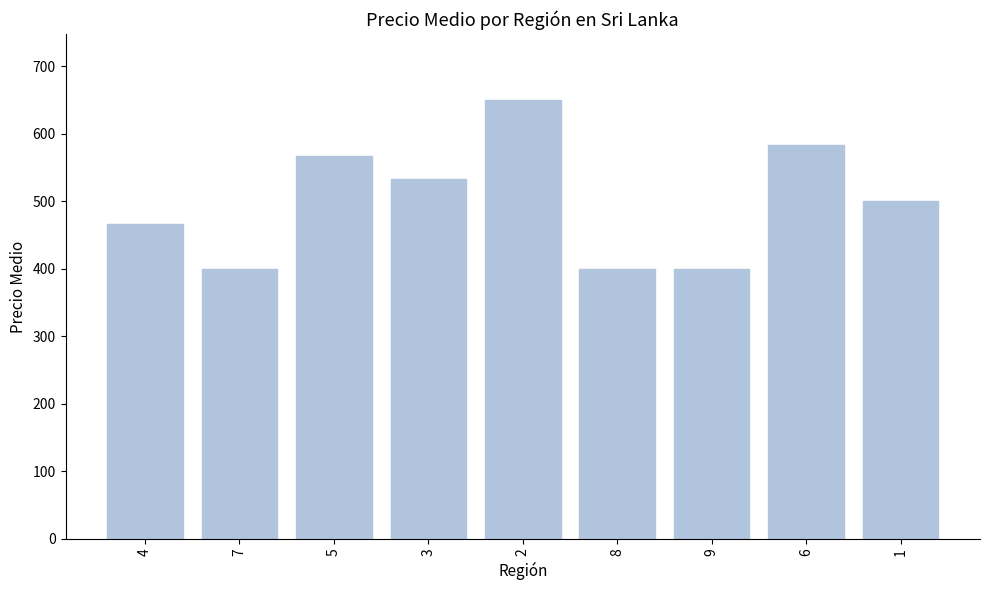

What is the ratio of the value at 7 to the value at 8?

1.0